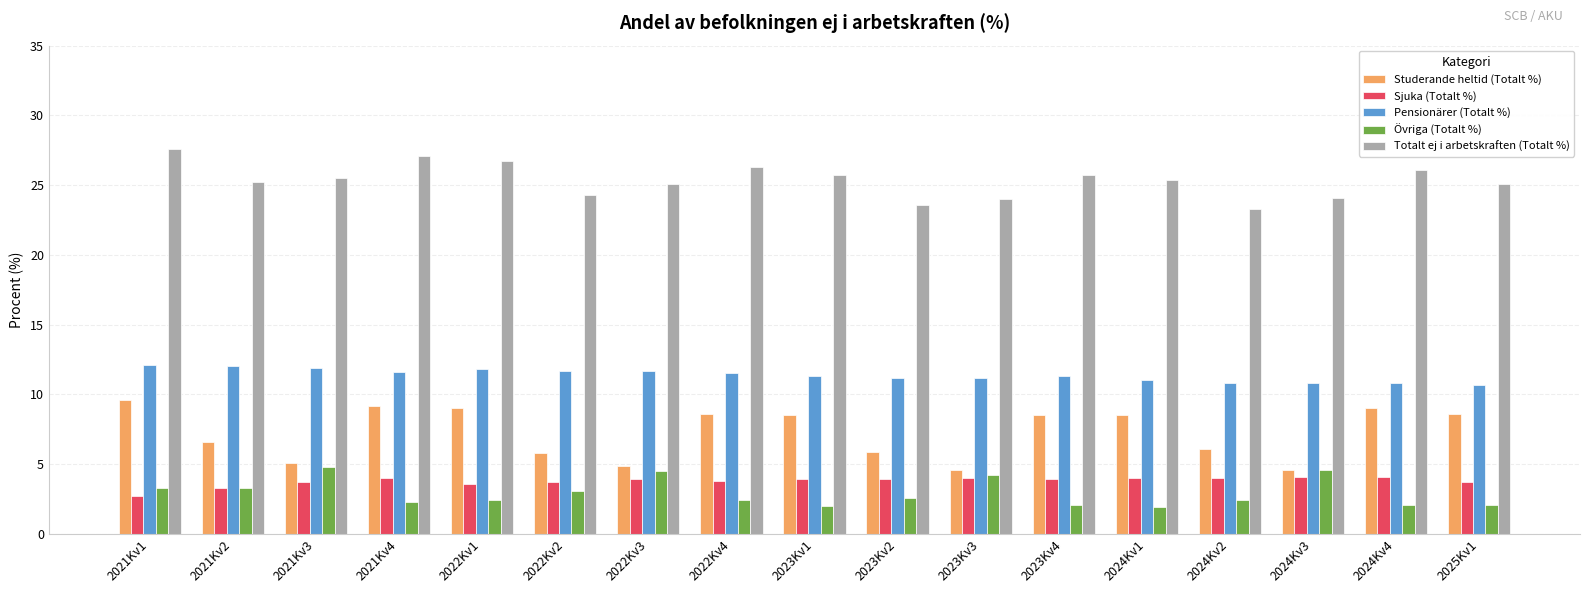

What is the total value across all series at 2023Kv2?

47.2